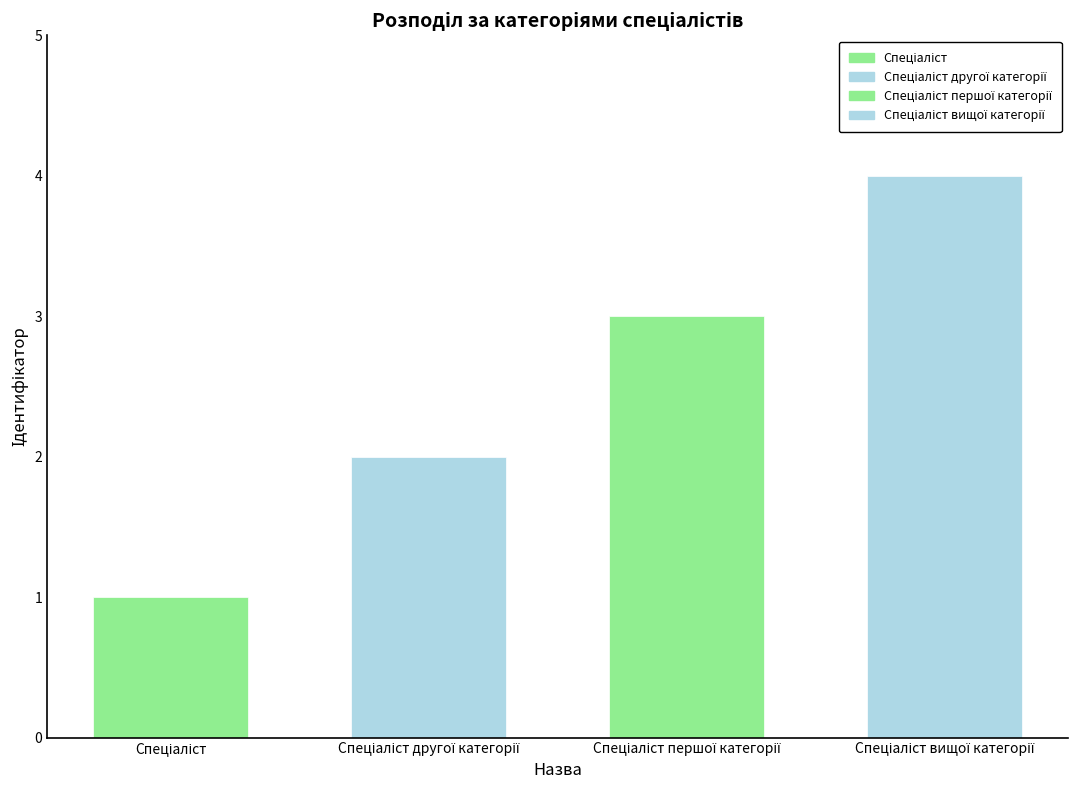

What is the sum of all values?

10